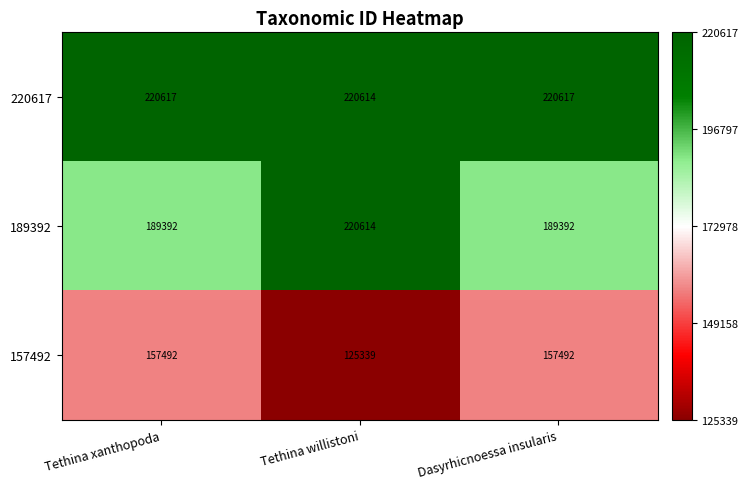

List the series in order of their overall mean, lowest first.

157492, 189392, 220617